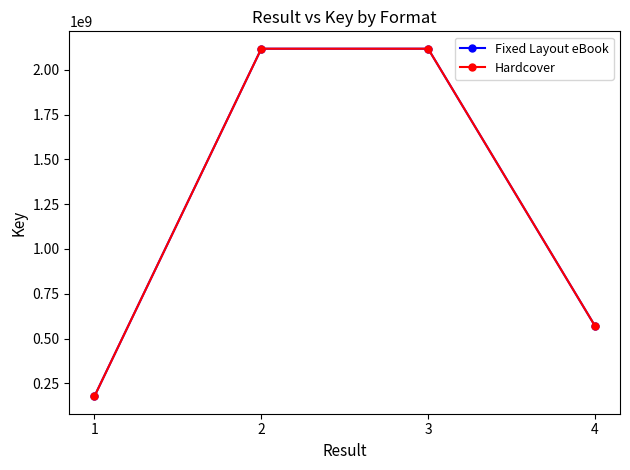

The value of Fixed Layout eBook at 1 is 303570671. True or false?

False